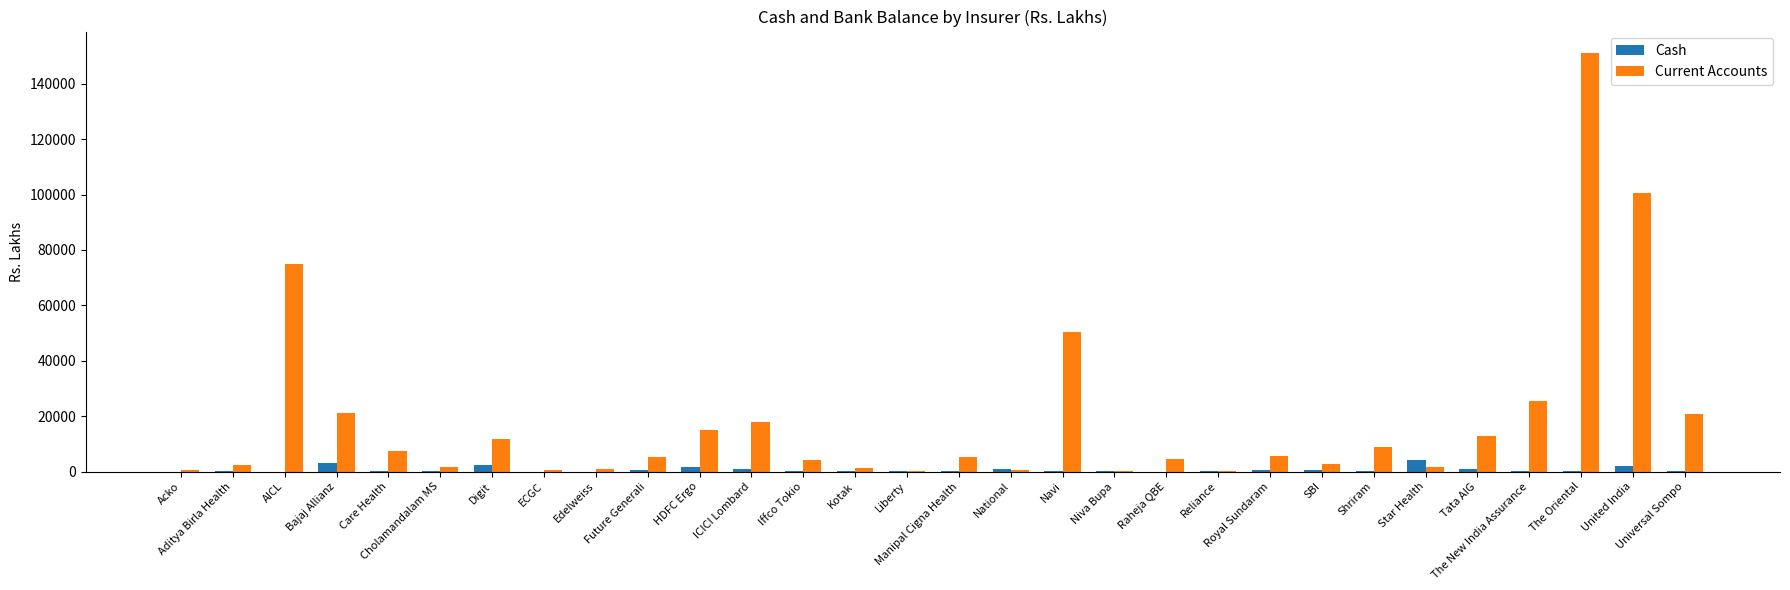

At which category is the sum across all series the highest?

The Oriental